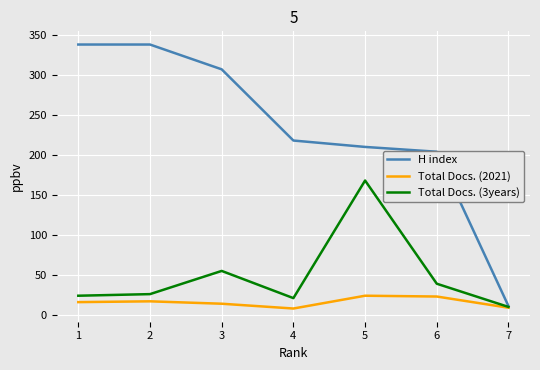

How many categories are shown in the chart?

7